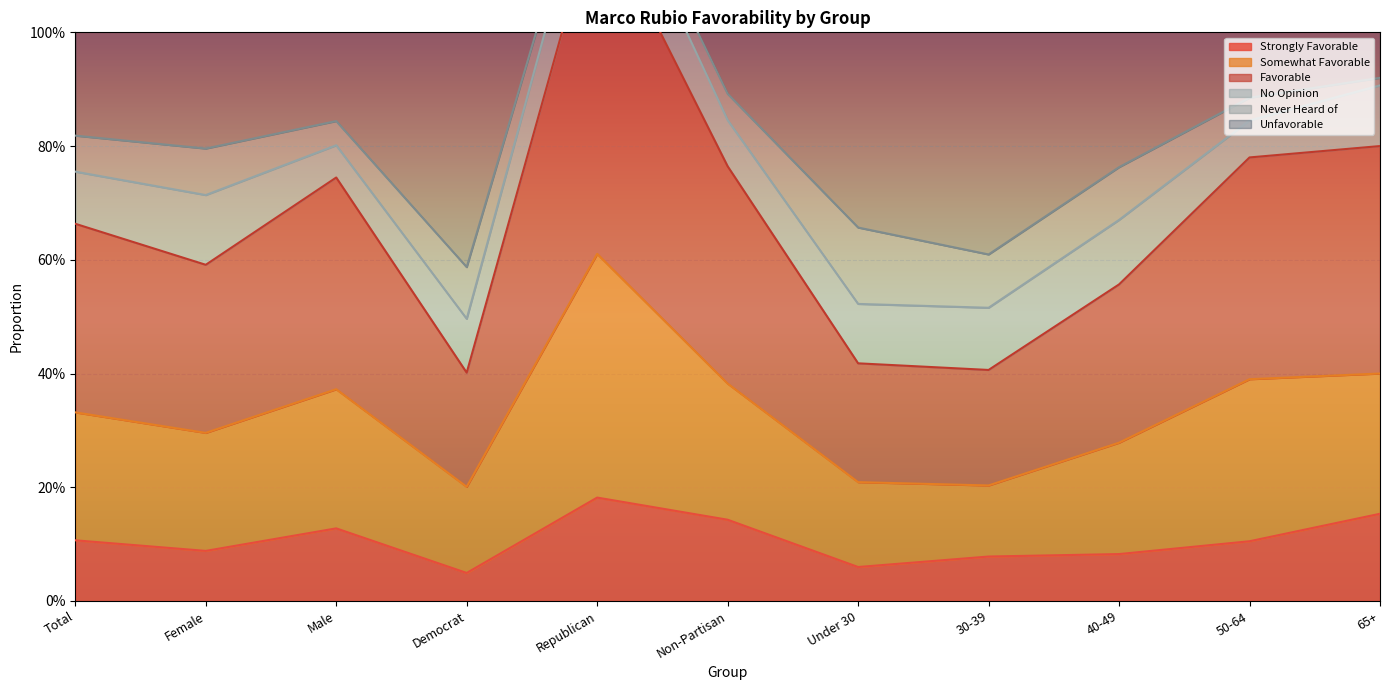

What is the average value of the Strongly Favorable series?

0.1